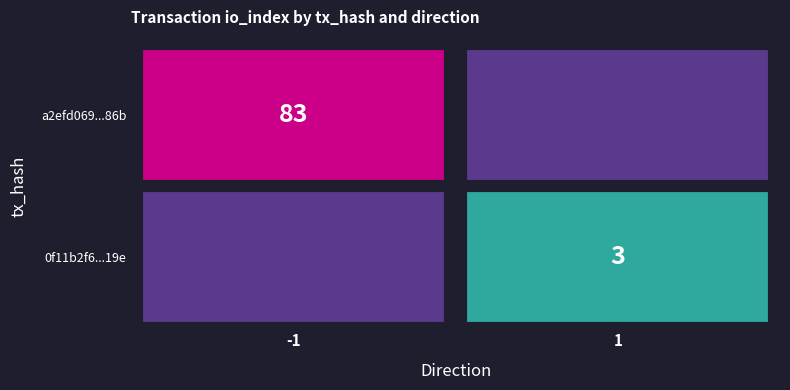

Is the value of 0f11b2f6e3ff564518abd6f94a0e29dde943e19 at 1 greater than the value of a2efd069d16ec5b14c87e98398d54512350c86b at 1?

No